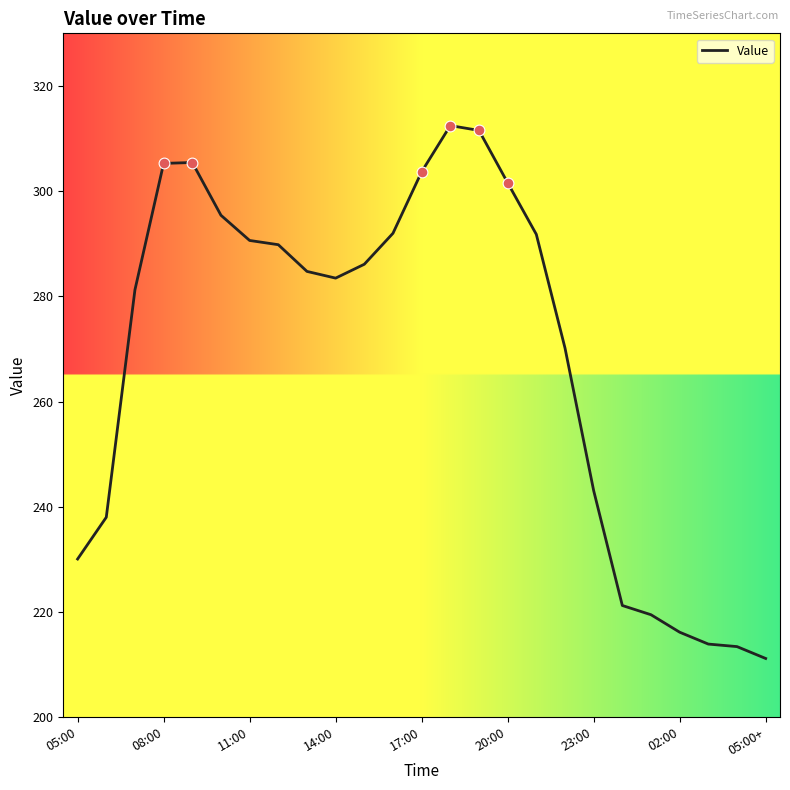

What is the greatest value displayed?

312.5